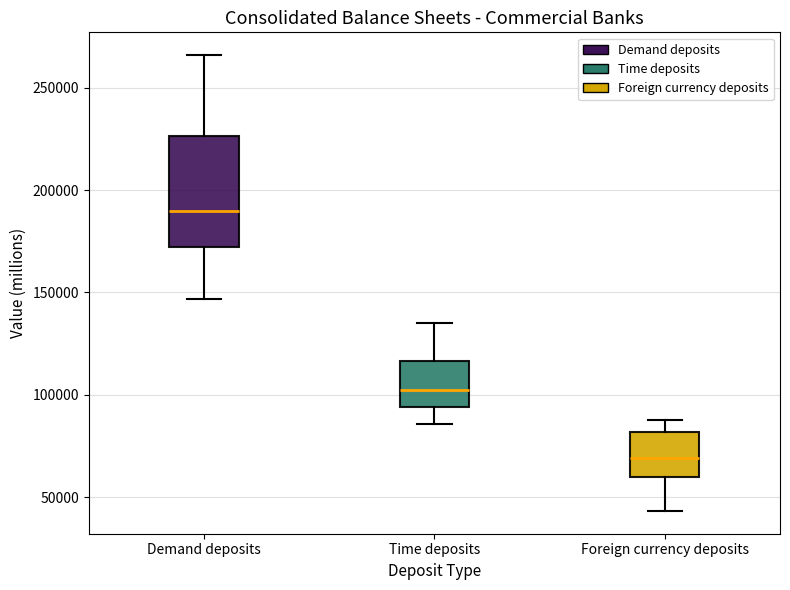

Reading left to right, transcribe this box plot: for each box, give where its median line is, the range the box spans, and where its two whiskers end, as read against the y-axis. The values are not printed on the chart, so give them approximately, as read against the axis.

Demand deposits: median 190000, box 170000 to 225000, whiskers 145000 to 265000
Time deposits: median 100000, box 95000 to 115000, whiskers 85000 to 135000
Foreign currency deposits: median 70000, box 60000 to 80000, whiskers 45000 to 90000